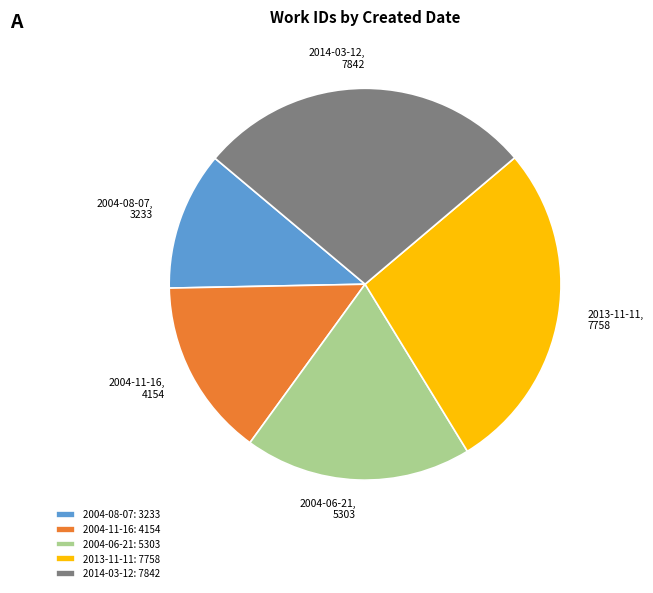

Between 2013-11-11: 7758 and 2004-08-07: 3233, which is larger?

2013-11-11: 7758